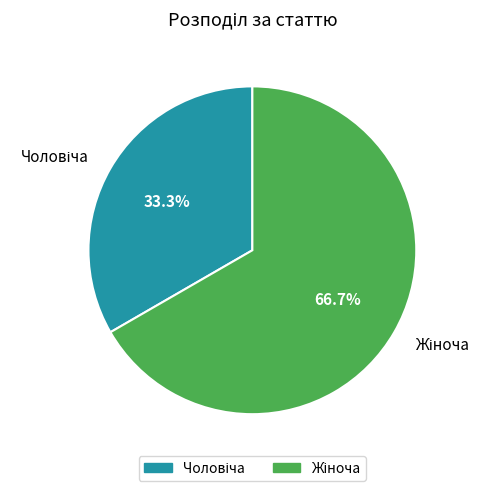

Does any single category account for the majority?

Yes